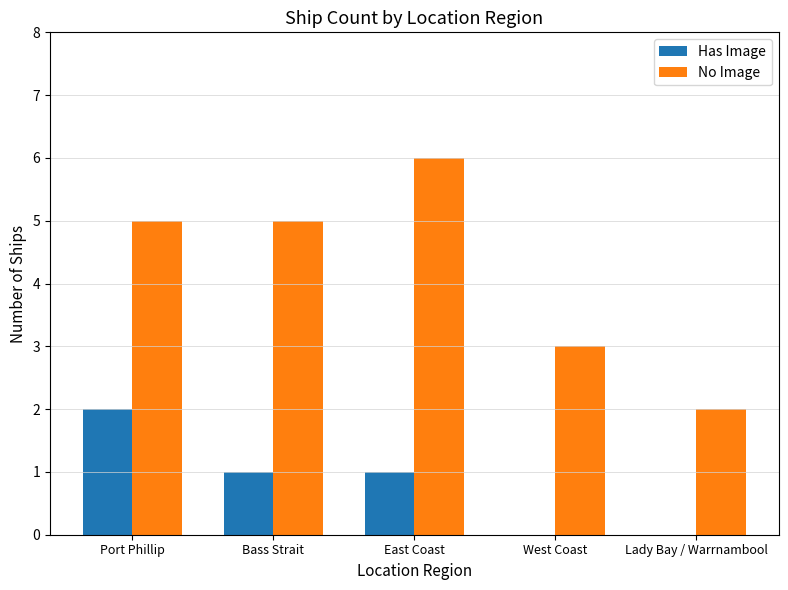

Is the value of Has Image at Bass Strait greater than the value of No Image at West Coast?

No